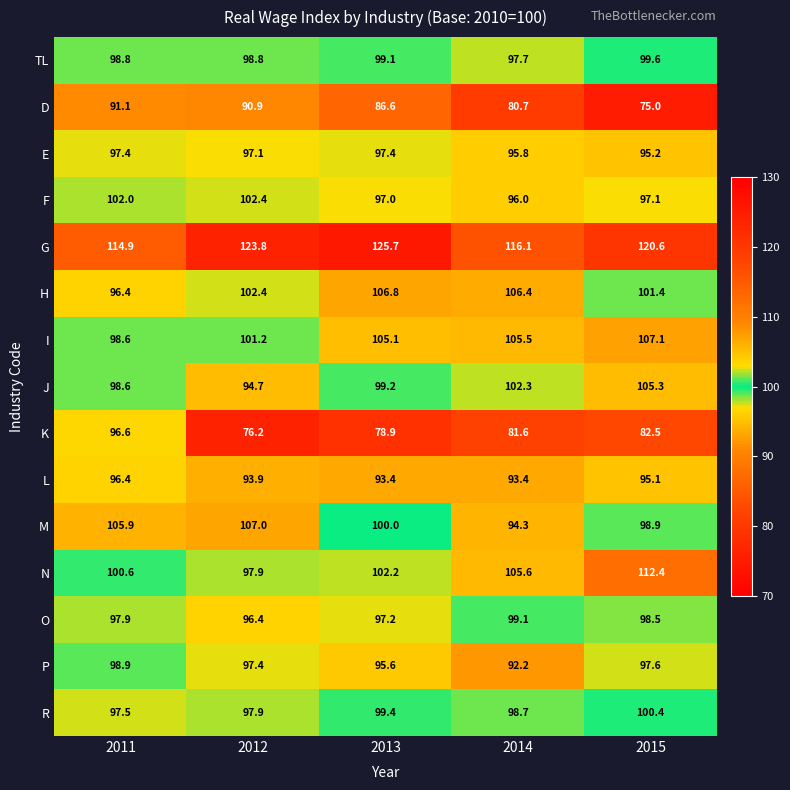

What is the average value of the TL series?

98.8